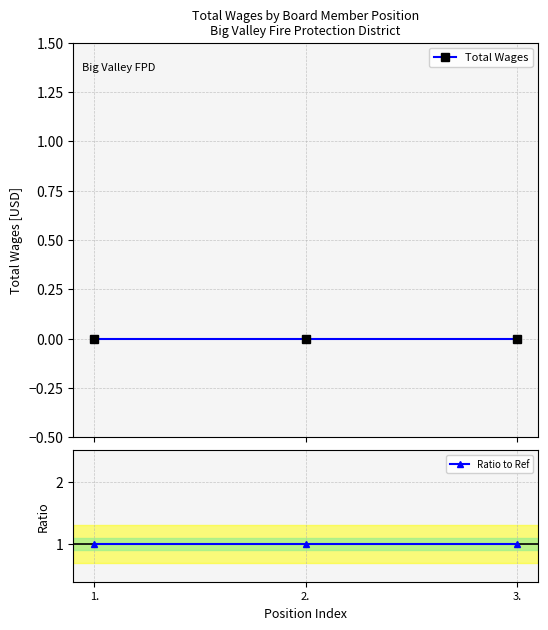

Which category has the highest value in the Total Wages series?

1.